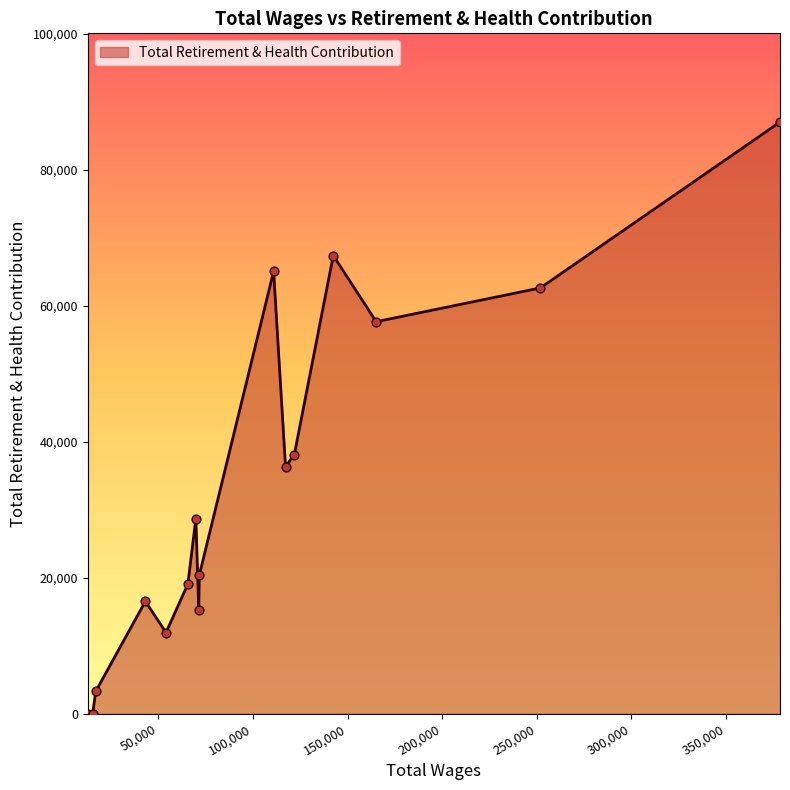

What is the greatest value displayed?

87024